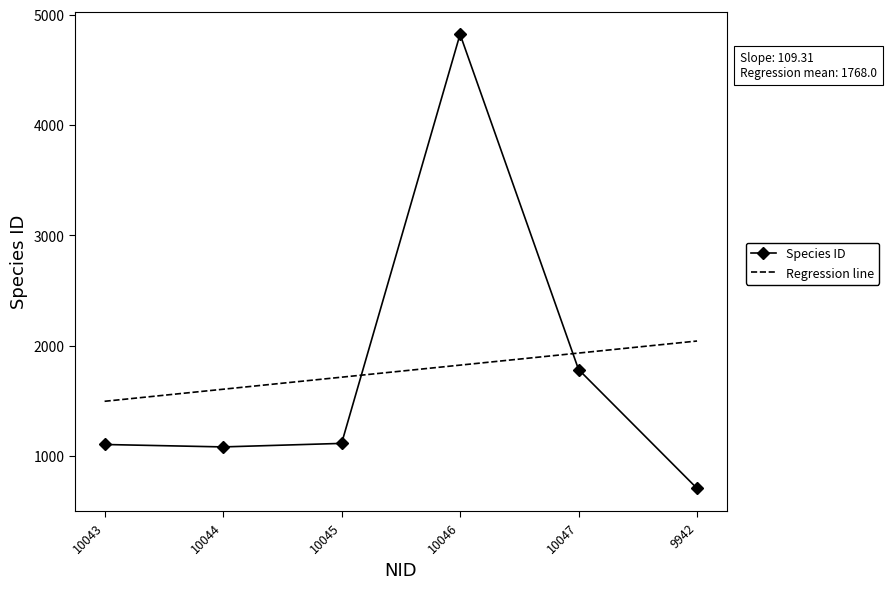

At which label does Species ID reach its minimum?

9942